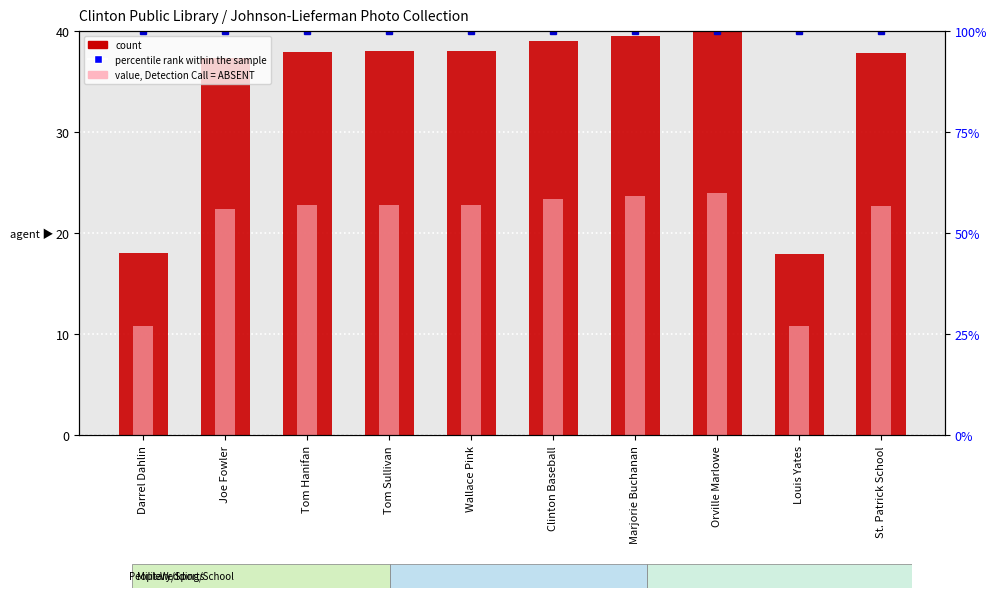

Reading left to right, what are all the values shown in this chart?

count: Darrel Dahlin=18.0	Joe Fowler=37.3	Tom Hanifan=37.9	Tom Sullivan=38.0	Wallace Pink=38.0	Clinton Baseball=39.0	Marjorie Buchanan=39.5	Orville Marlowe=40.0	Louis Yates=18.0	St. Patrick School=37.8
value, Detection Call = ABSENT: Darrel Dahlin=10.8	Joe Fowler=22.4	Tom Hanifan=22.8	Tom Sullivan=22.8	Wallace Pink=22.8	Clinton Baseball=23.4	Marjorie Buchanan=23.7	Orville Marlowe=24.0	Louis Yates=10.8	St. Patrick School=22.7